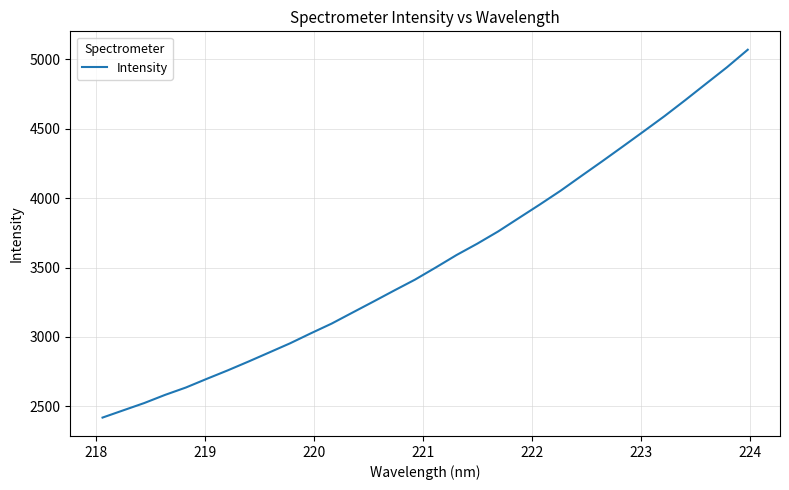

What is the smallest value displayed?

2419.0